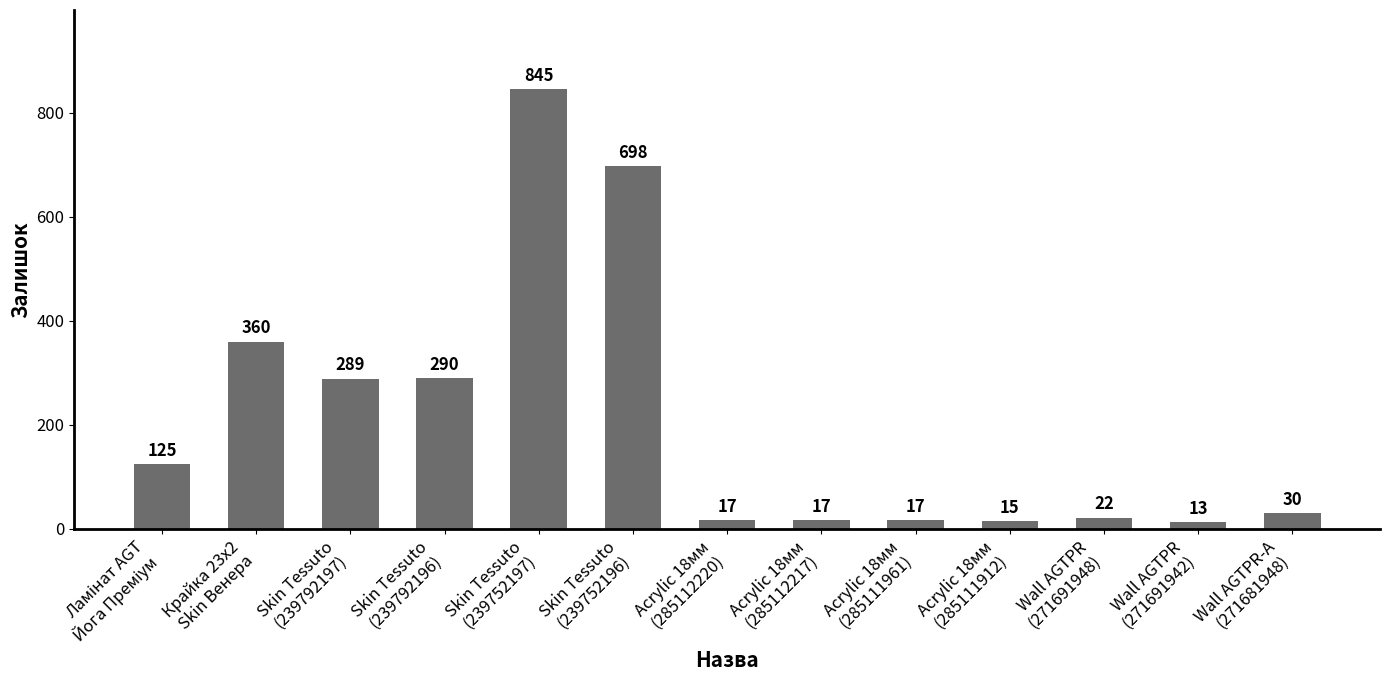

What is the difference between the maximum and minimum values?

832